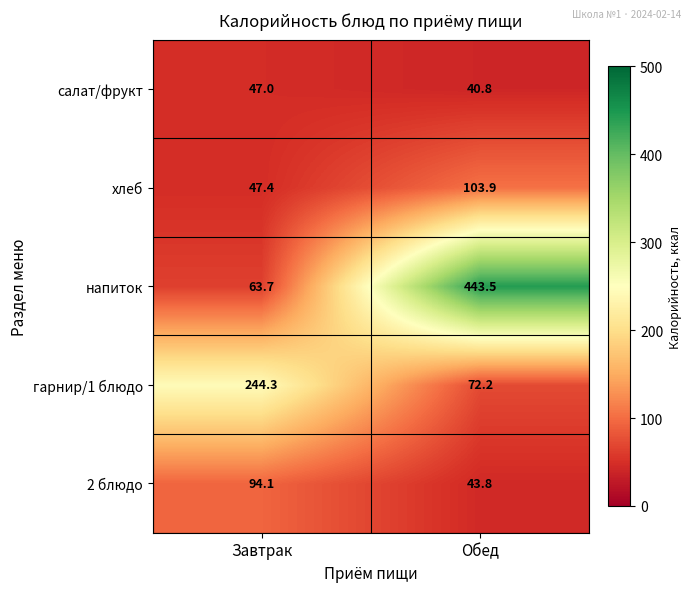

Reading left to right, what are all the values shown in this chart?

салат/фрукт: 47.0	40.8
хлеб: 47.4	103.9
напиток: 63.7	443.5
гарнир/1 блюдо: 244.3	72.2
2 блюдо: 94.1	43.8